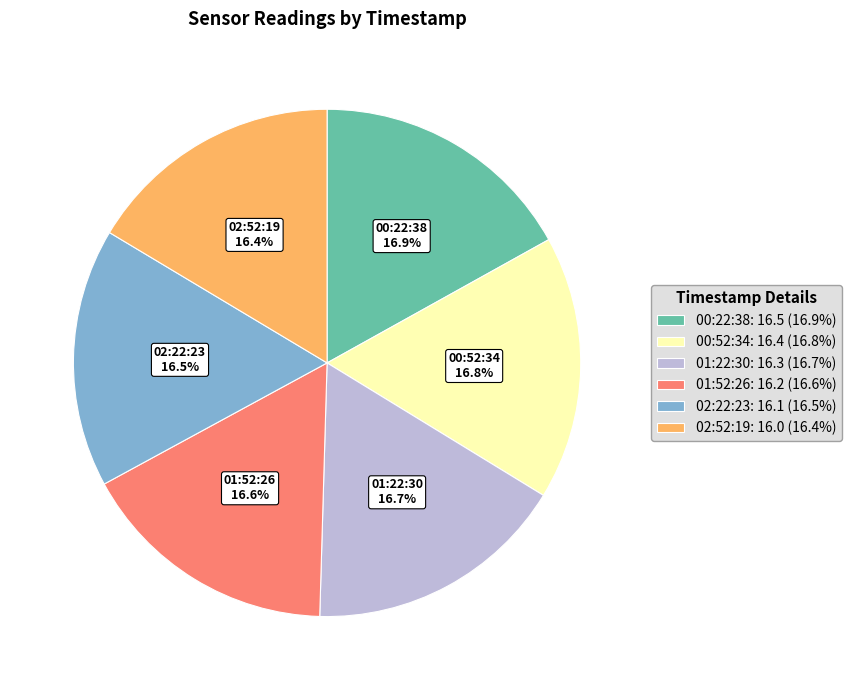

Does 01:22:30: 16.3 (16.7%) represent more than half of the total?

No